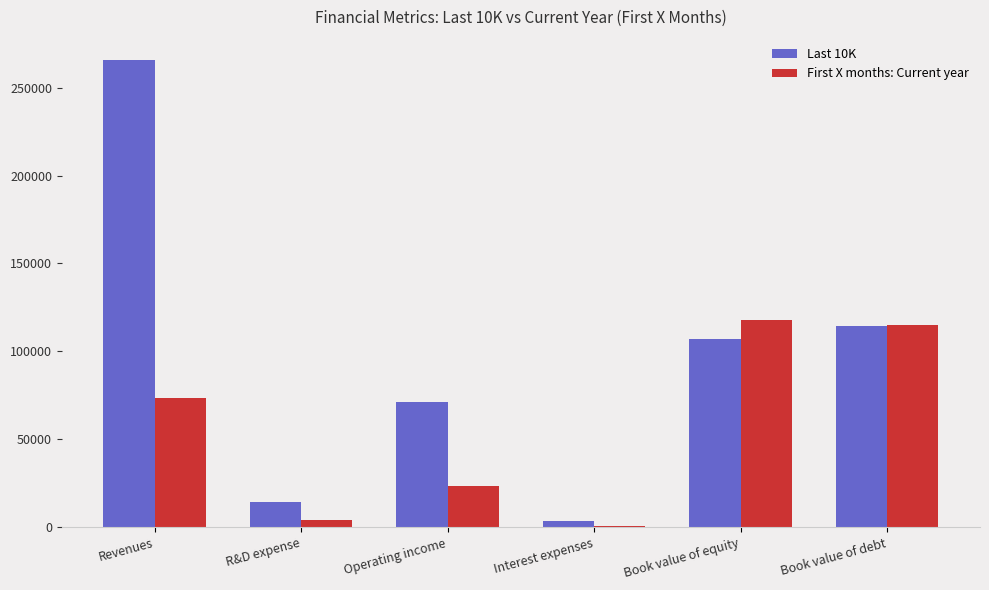

Count the number of data series in this chart.

2